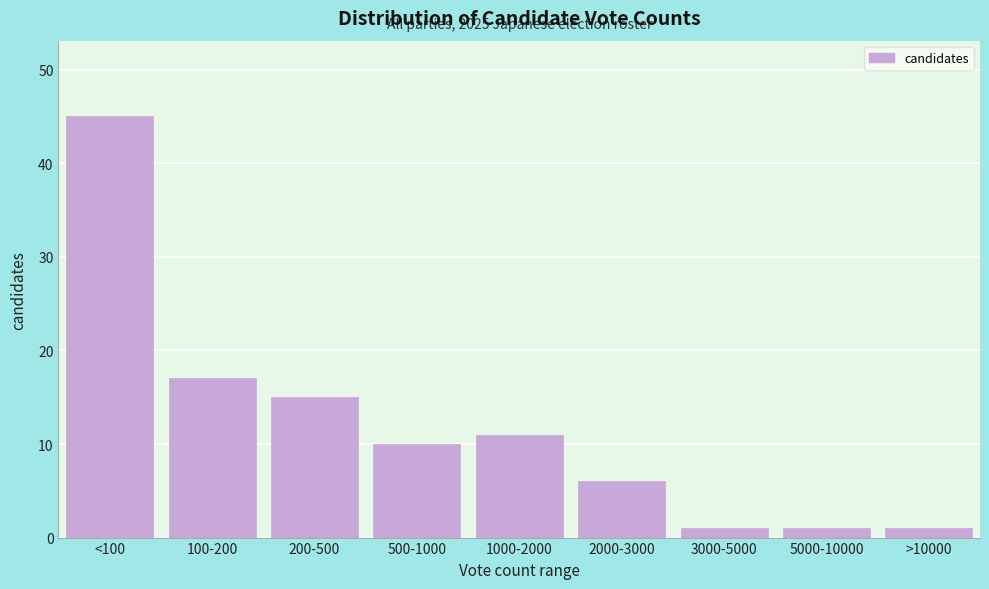

Reading left to right, extract all data points from this chart.

<100=45	100-200=17	200-500=15	500-1000=10	1000-2000=11	2000-3000=6	3000-5000=1	5000-10000=1	>10000=1